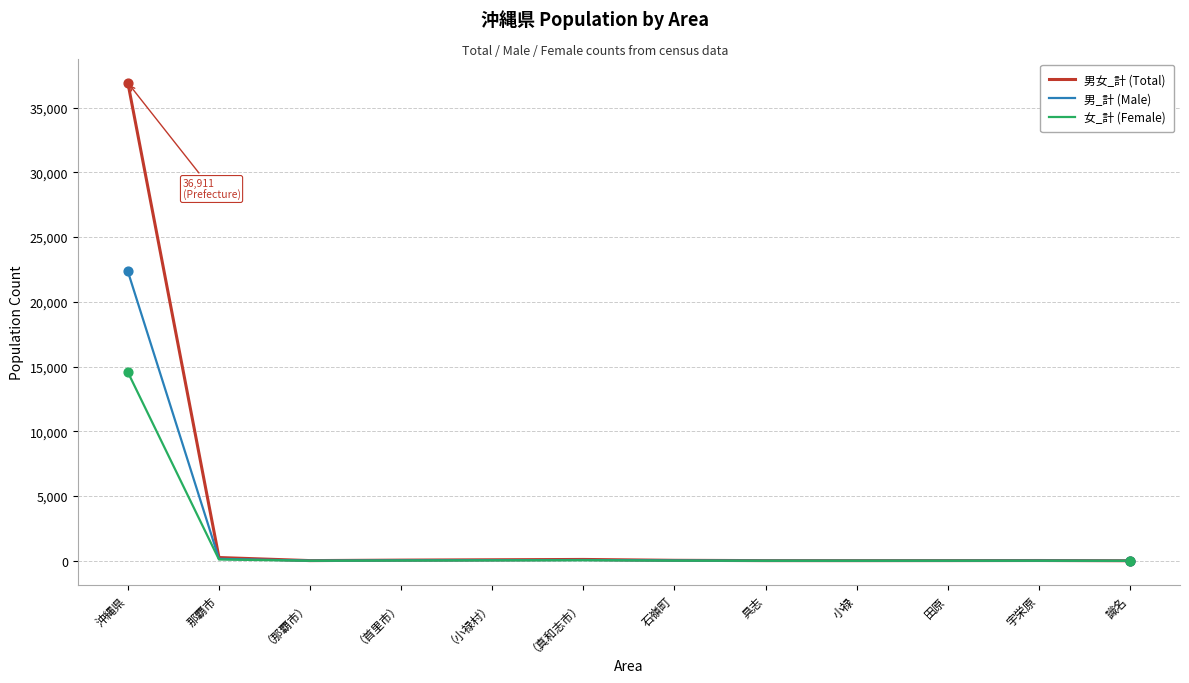

What are all the series names shown in the legend?

男女_計 (Total), 男_計 (Male), 女_計 (Female)